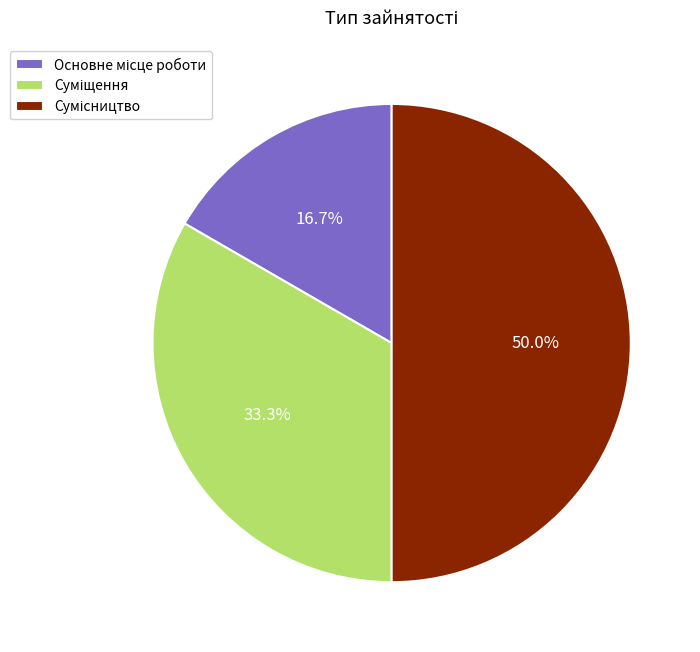

How many segments does this pie chart have?

3